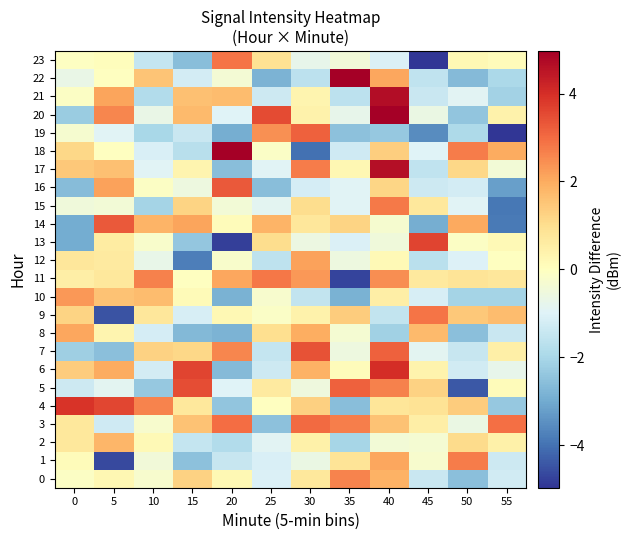

Count the number of data series in this chart.

24